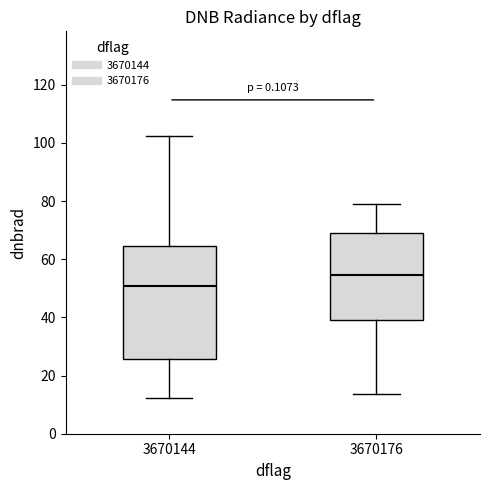

Which box's median line is the highest?

3670176